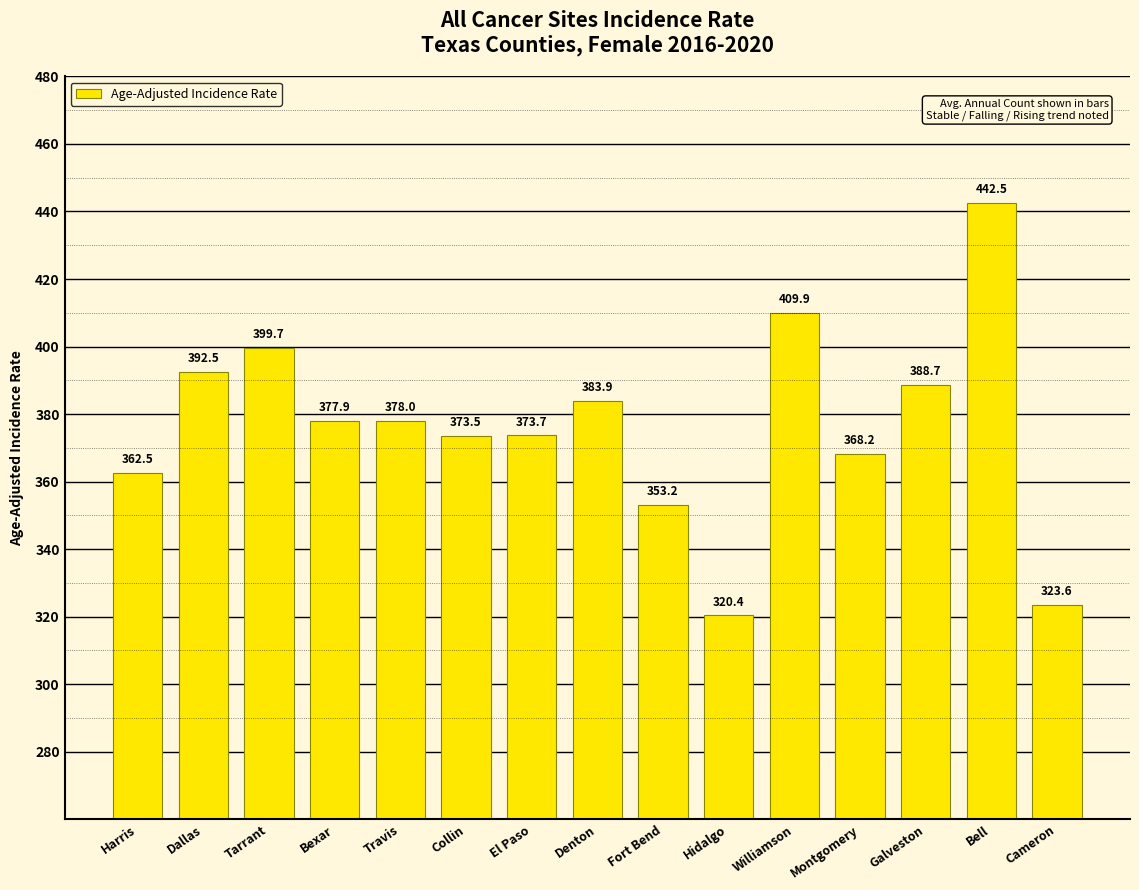

Which label corresponds to the smallest value in the chart?

Hidalgo